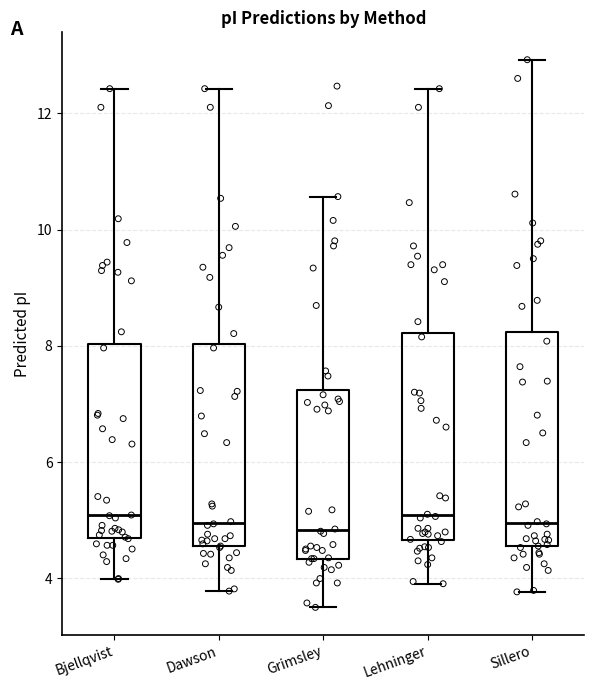

Reading left to right, read every box against the y-axis: the position of its median line, the range the box covers, and the ends of its whiskers. The values are not printed on the chart, so give them approximately, as read against the axis.

Bjellqvist: median 5.0, box 4.8 to 8.0, whiskers 4.0 to 12.4
Dawson: median 5.0, box 4.6 to 8.0, whiskers 3.8 to 12.4
Grimsley: median 4.8, box 4.4 to 7.2, whiskers 3.6 to 10.6
Lehninger: median 5.0, box 4.6 to 8.2, whiskers 4.0 to 12.4
Sillero: median 5.0, box 4.6 to 8.2, whiskers 3.8 to 13.0